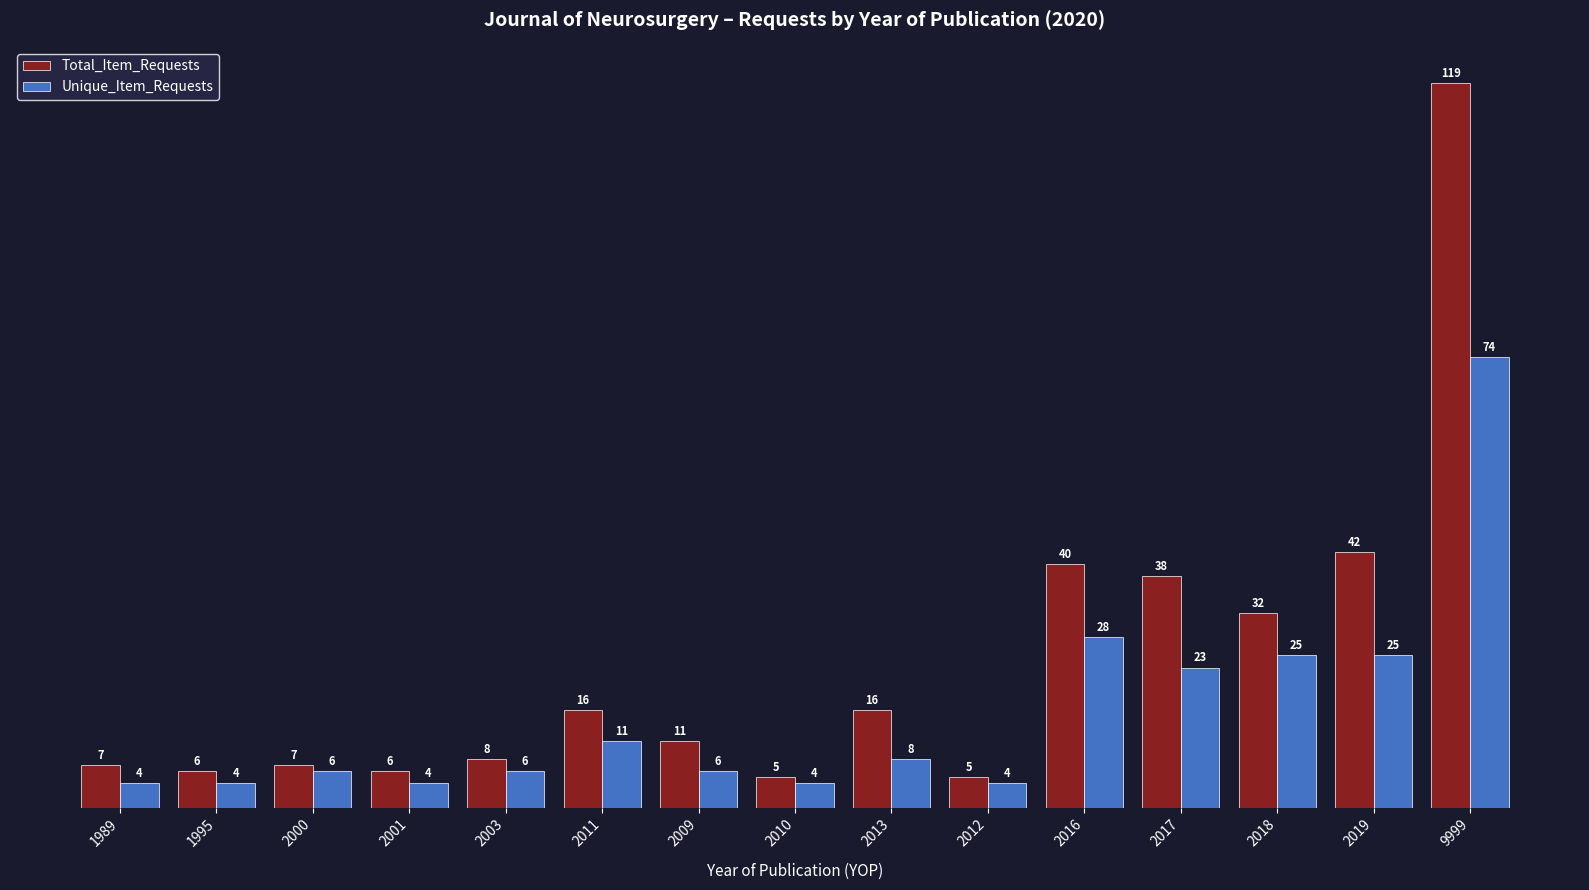

Which series has the widest spread of values?

Total_Item_Requests